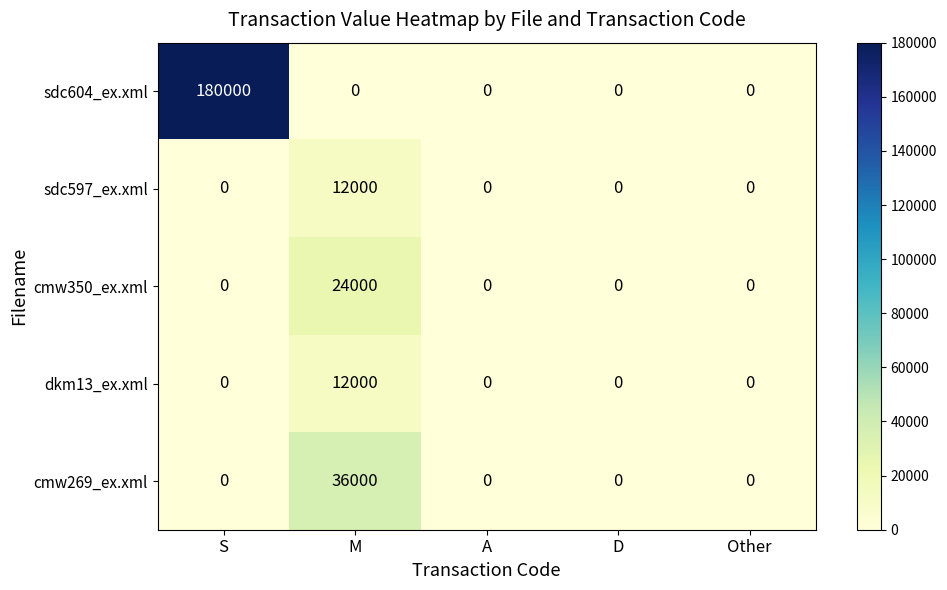

What is the greatest value displayed?

180000